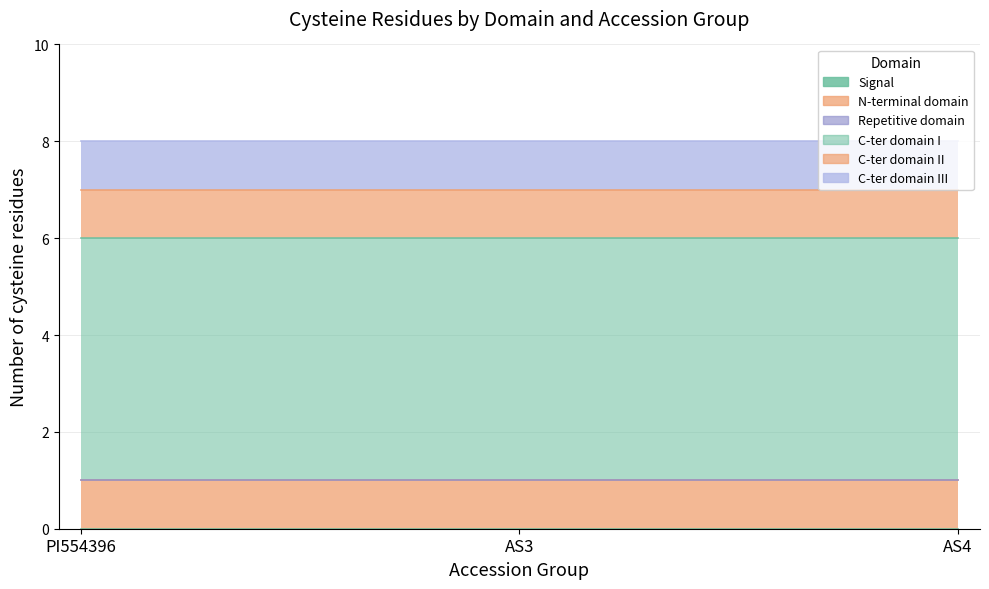

Which series has the largest total across all categories?

C-ter domain I